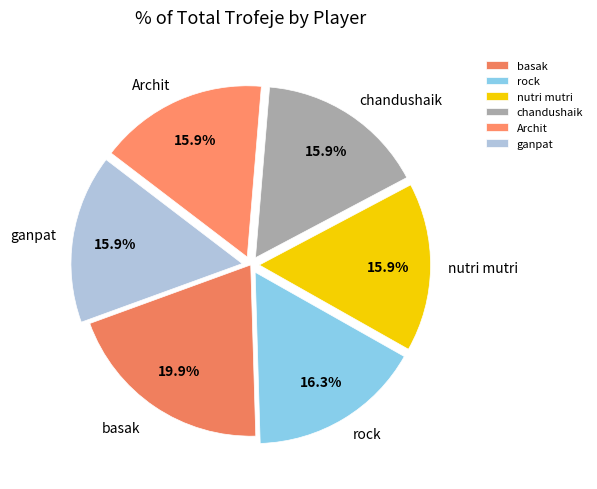

Approximately how many times larger is the value at Archit compared to rock?

1.0